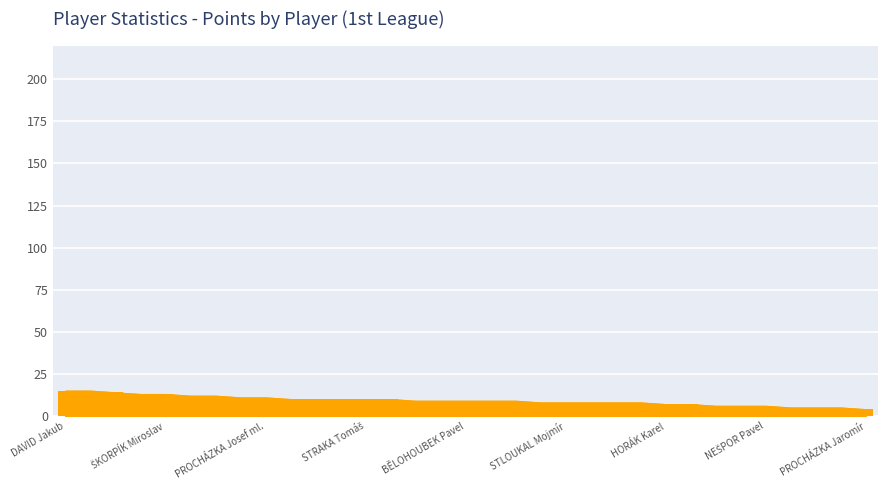

What is the greatest value displayed?

15